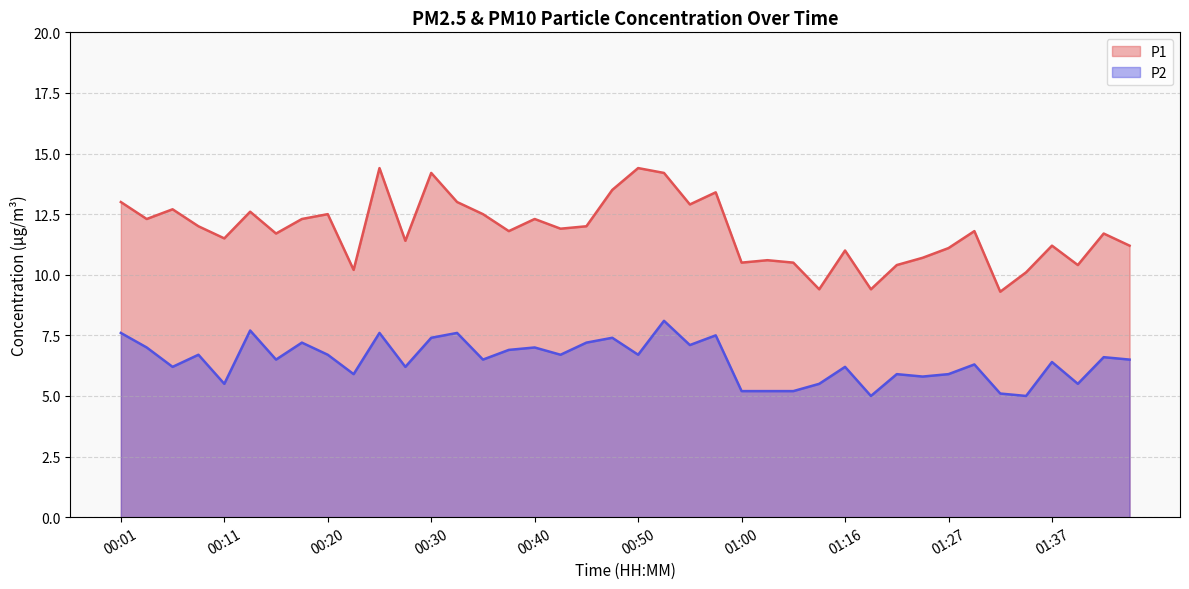

What is the label of the 21st point from the right?

00:47